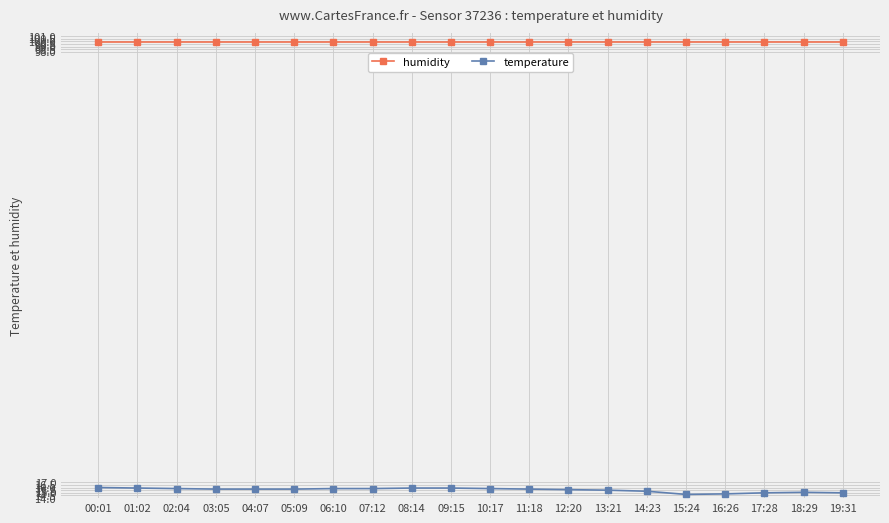

Does the chart have visible grid lines?

Yes